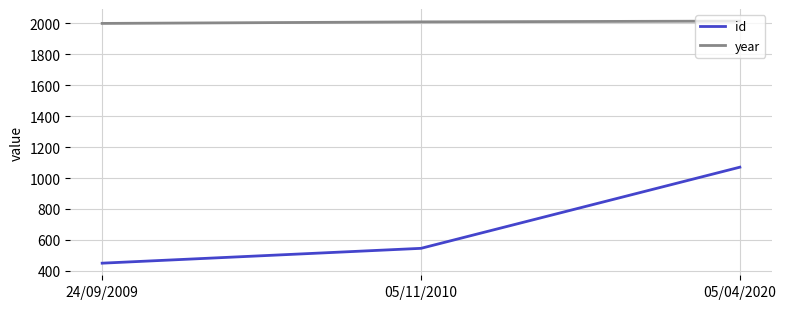

Is it true that year equals 551 at 05/11/2010?

False